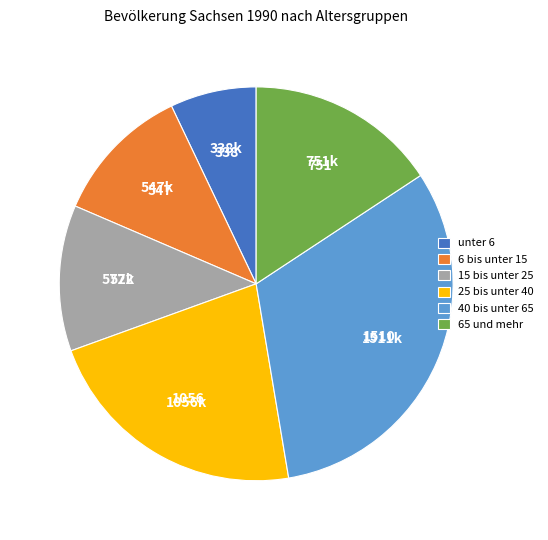

Rank the categories by value from highest to lowest.

40 bis unter 65, 25 bis unter 40, 65 und mehr, 15 bis unter 25, 6 bis unter 15, unter 6